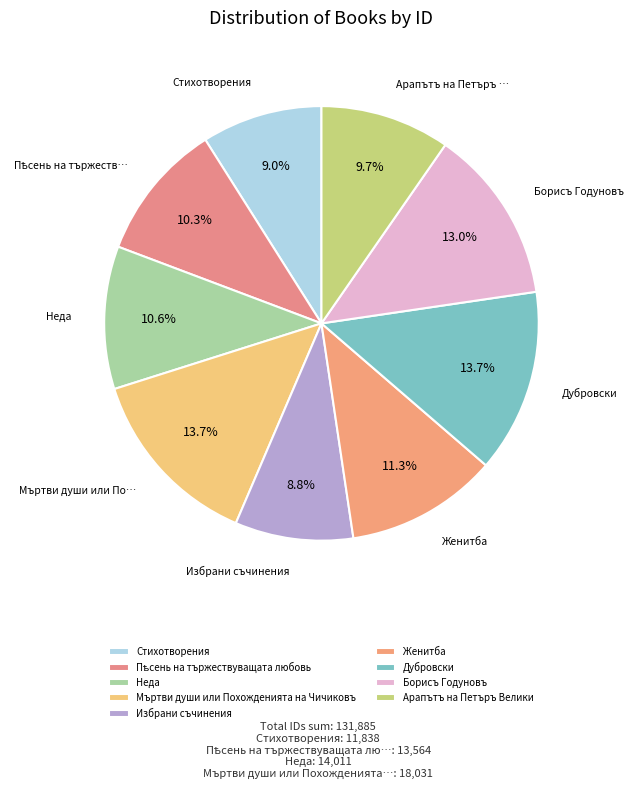

Count the number of slices in the pie.

9